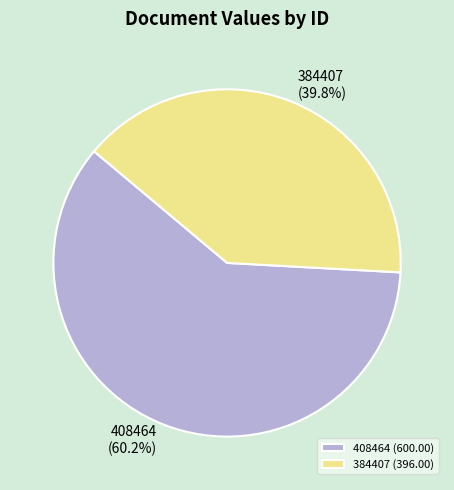

How many slices are in this pie chart?

2